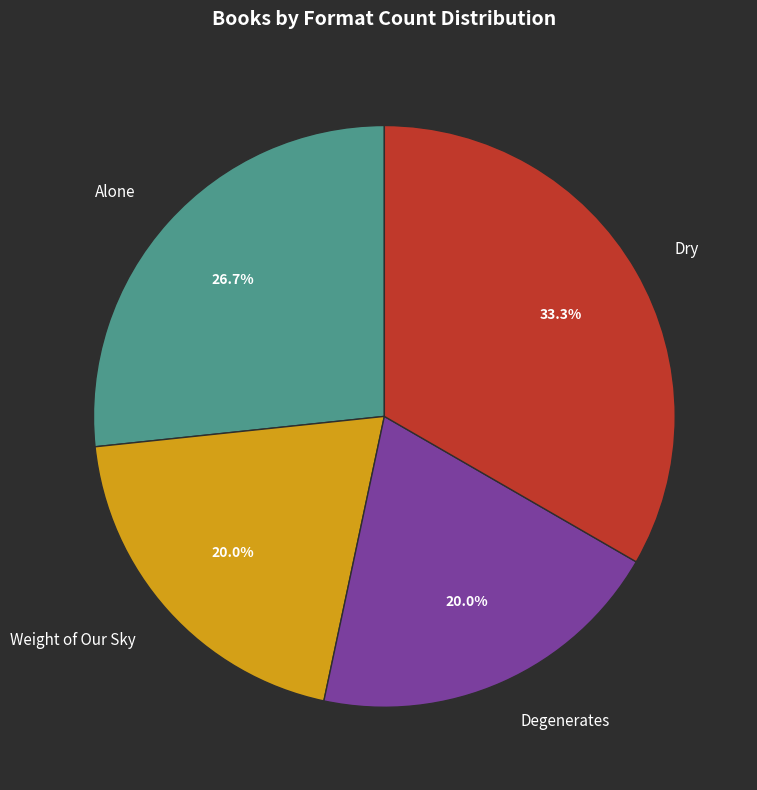

How many slices are in this pie chart?

4